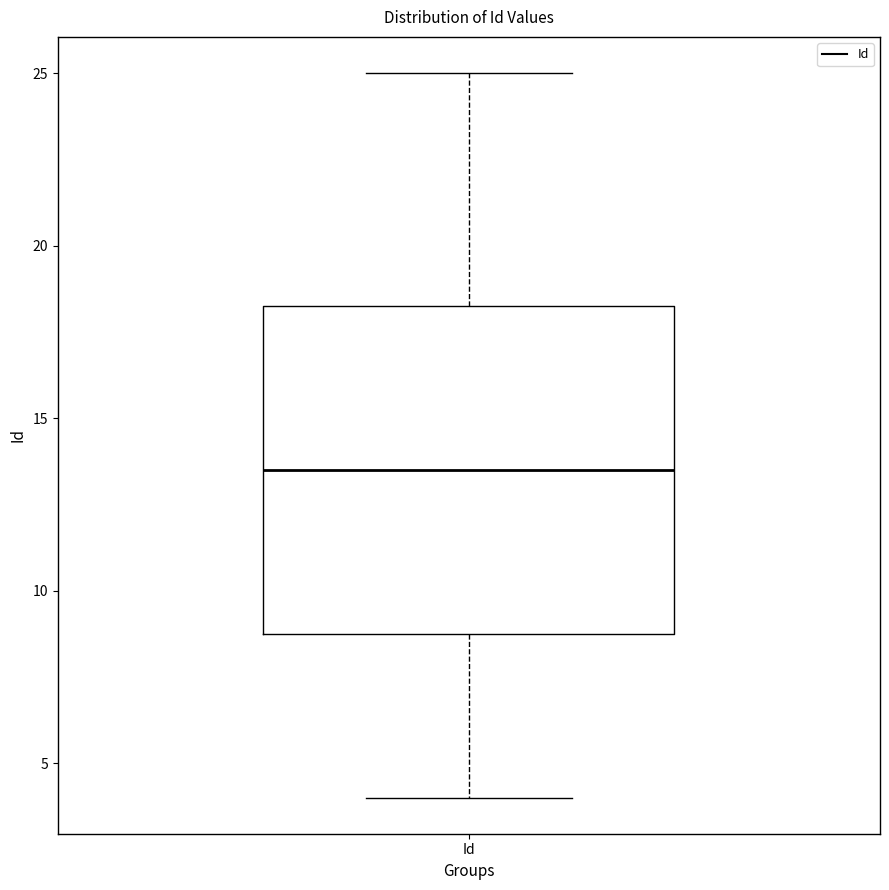

Where does the median line of the box for Id sit on the y-axis? The values are not printed on the chart, so give them approximately, as read against the axis.

13.5